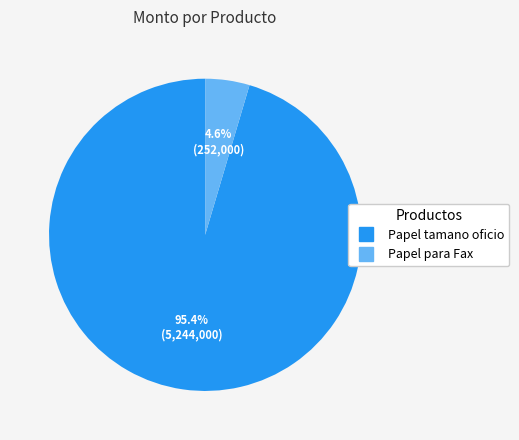

To the nearest percent, what percentage of the pie is Papel tamano oficio?

95%